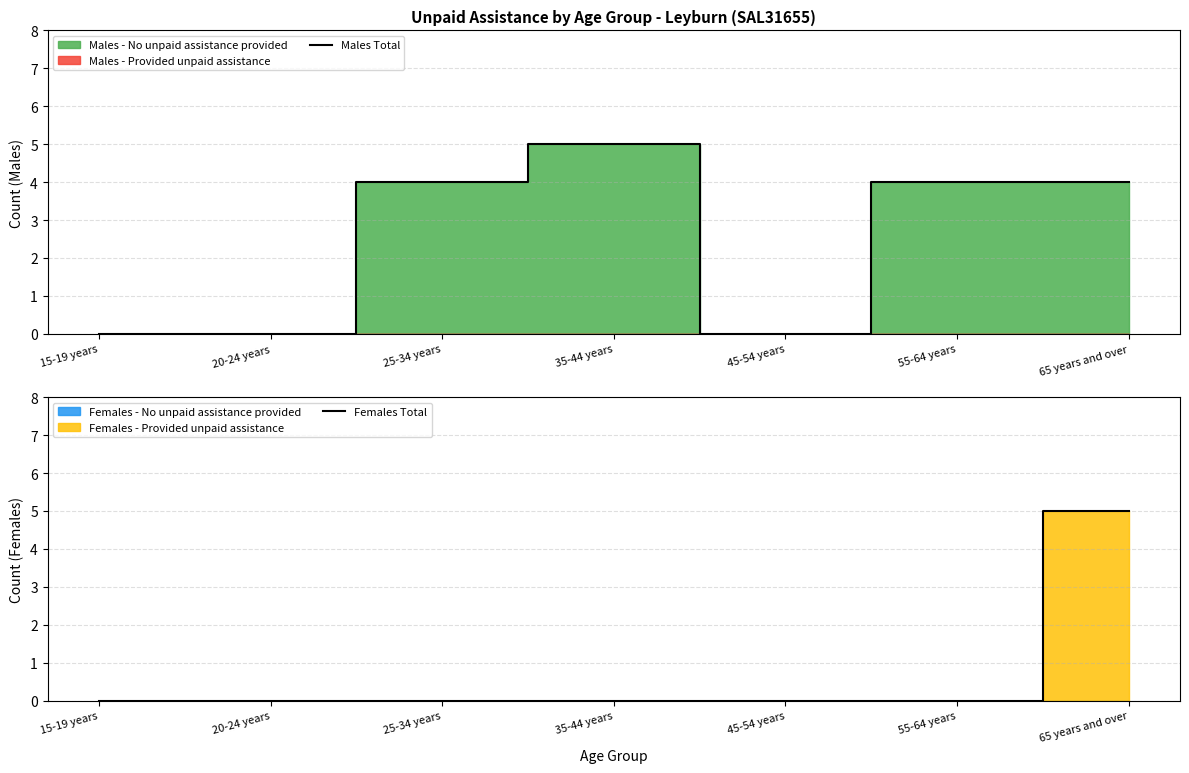

In Males Total, how many points are higher than both neighbors (excluding endpoints)?

1